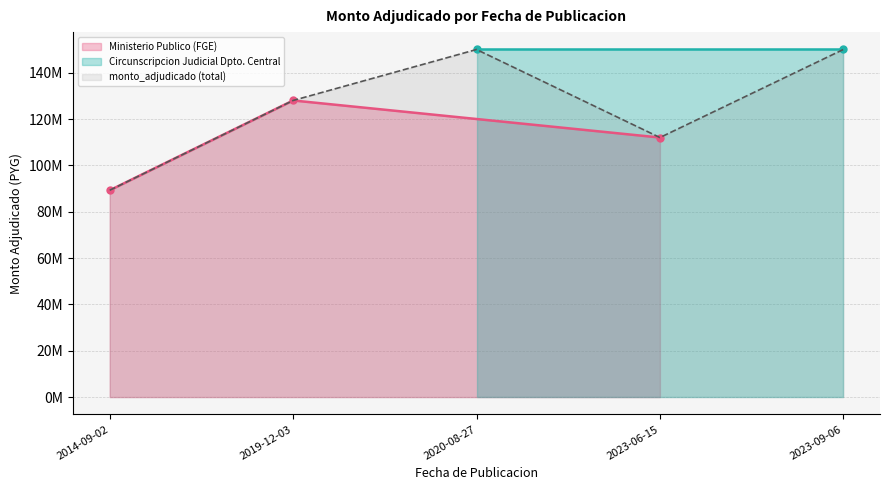

True or false: the data has more than 0 interior local peaks.

True